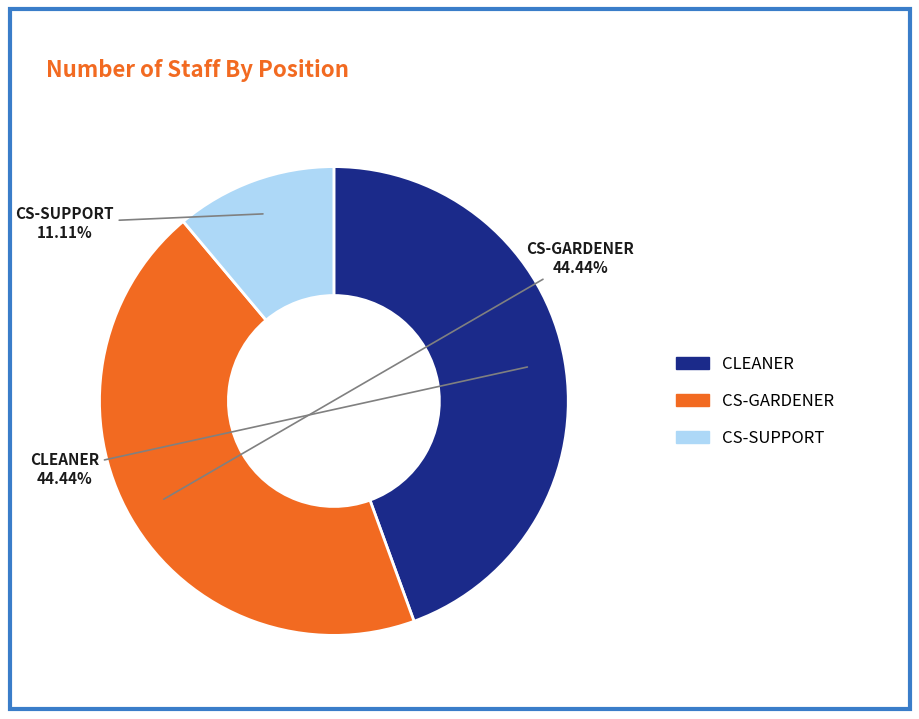

What is the smallest slice in the pie chart?

CS-SUPPORT